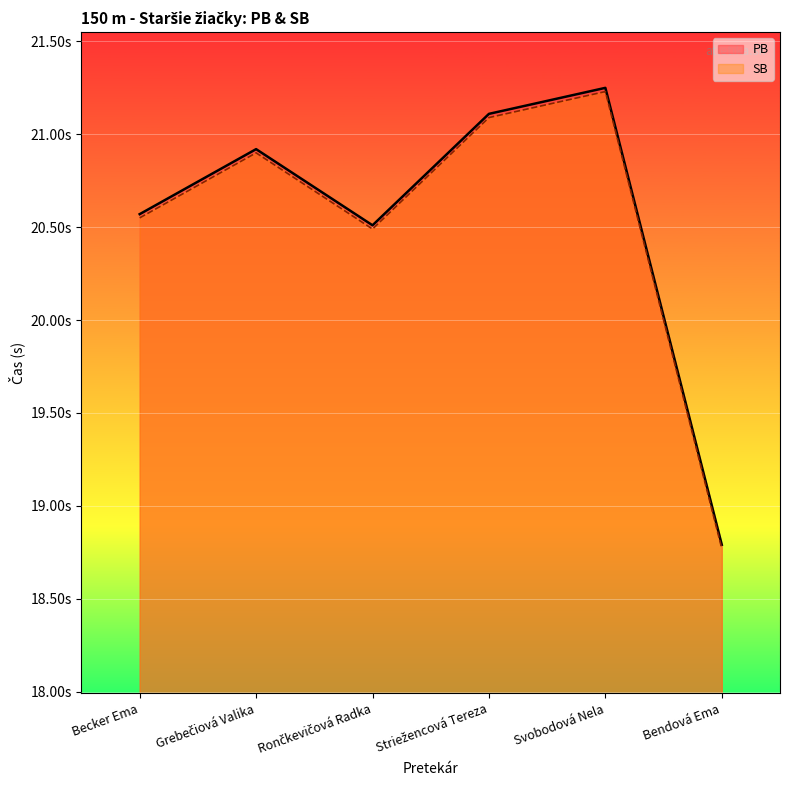

The value of PB at Bendová Ema is 12.4. True or false?

False